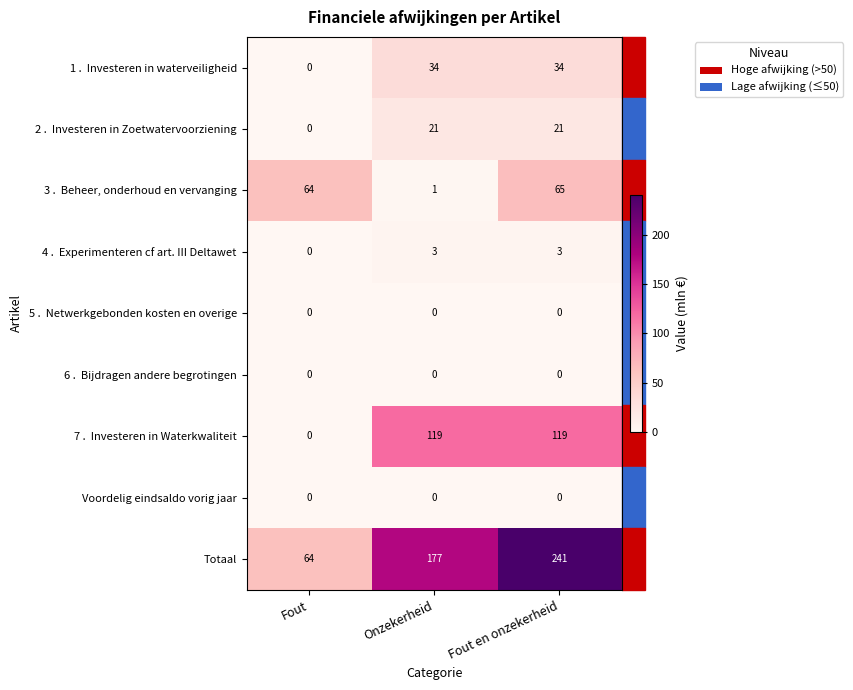

Which label corresponds to the largest value in the chart?

Fout en onzekerheid